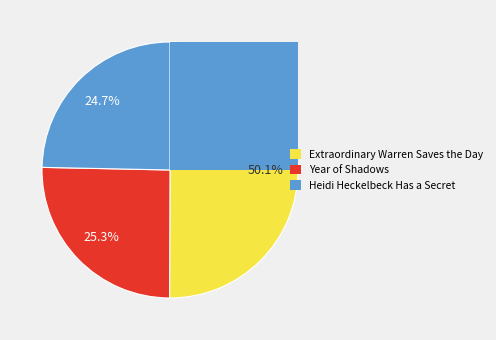

Which has a higher value, Heidi Heckelbeck
Has a Secret or Extraordinary Warren
Saves the Day?

Extraordinary Warren
Saves the Day